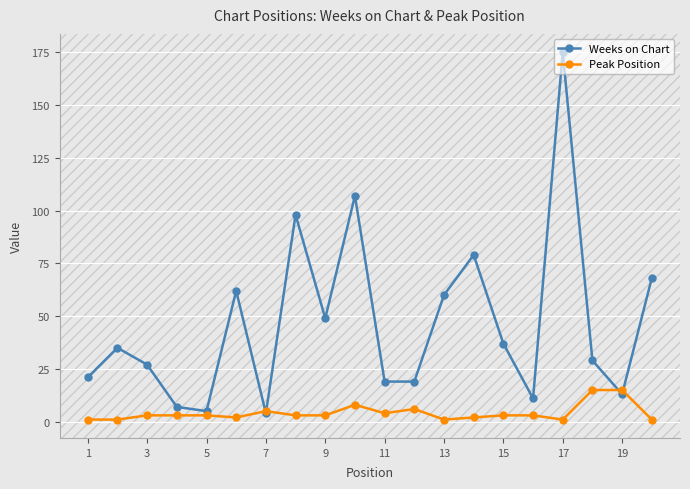

Count the number of categories in the chart.

20